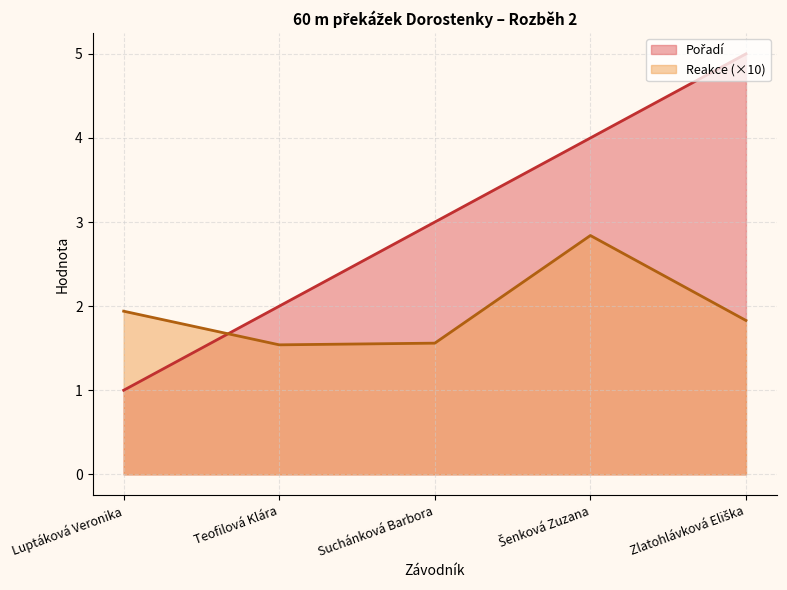

The Pořadí series shows 5.0 at Zlatohlávková Eliška. True or false?

True